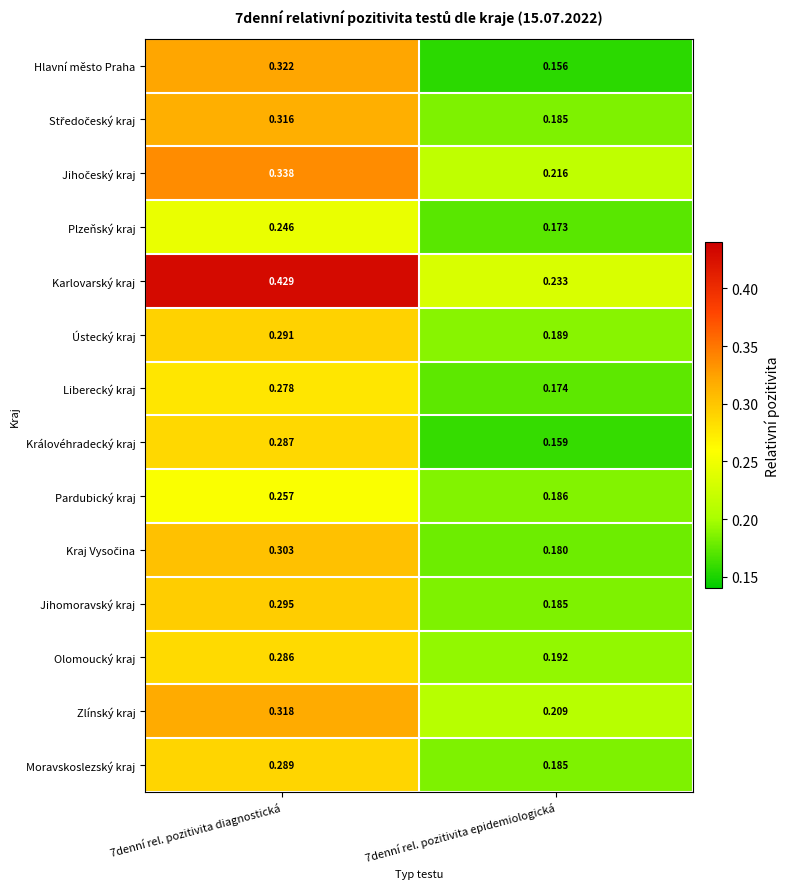

Which series changed the most between 7denní rel. pozitivita diagnostická and 7denní rel. pozitivita epidemiologická?

Karlovarský kraj